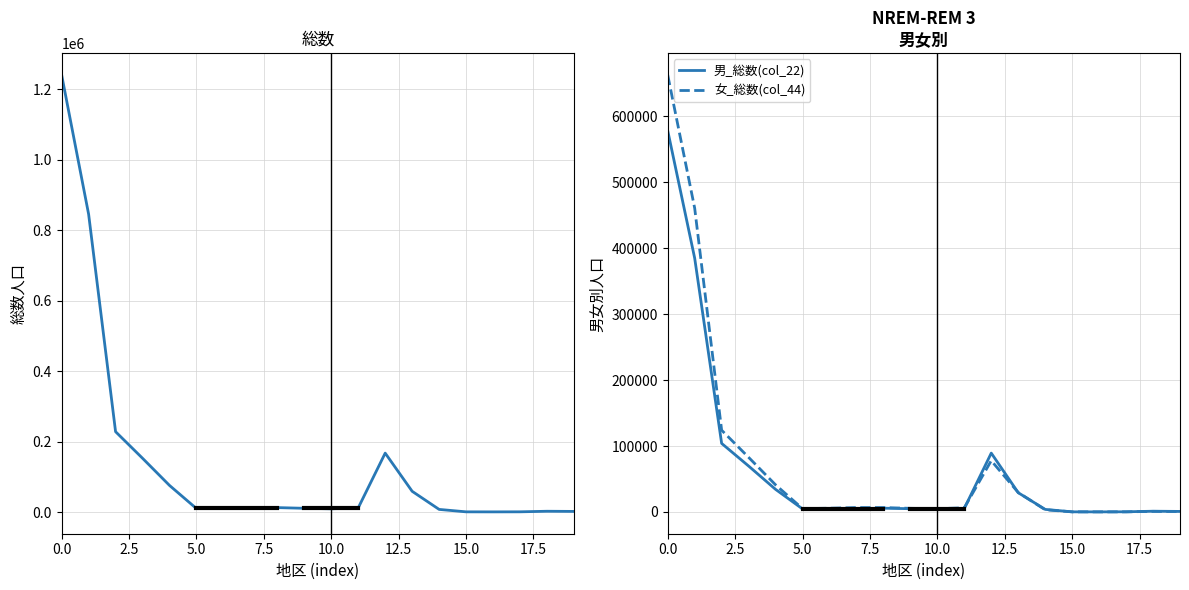

Reading left to right, transcribe all the data shown in this chart.

総数(col_2): 1240657	845526	227991	152516	75475	9746	10368	11434	12479	10530	9113	11805	167140	58772	7357	461	357	527	2135	1670
男_総数(col_22): 578140	384874	103985	69676	34309	4646	4634	4711	5791	4968	4134	5425	89281	29243	3941	235	178	315	1178	879
女_総数(col_44): 662517	460652	124006	82840	41166	5100	5734	6723	6688	5562	4979	6380	77859	29529	3416	226	179	212	957	791